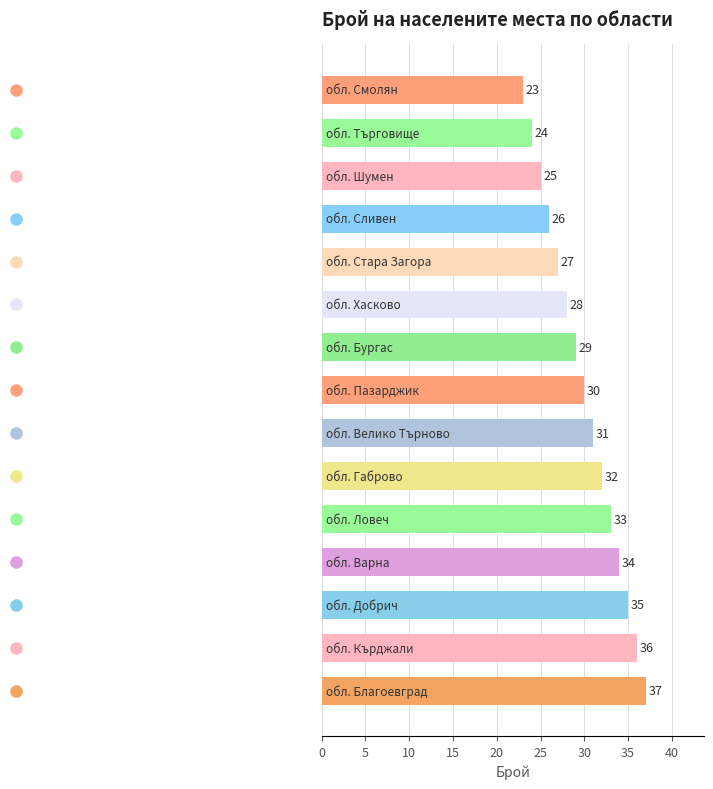

What is the minimum value shown in the chart?

23